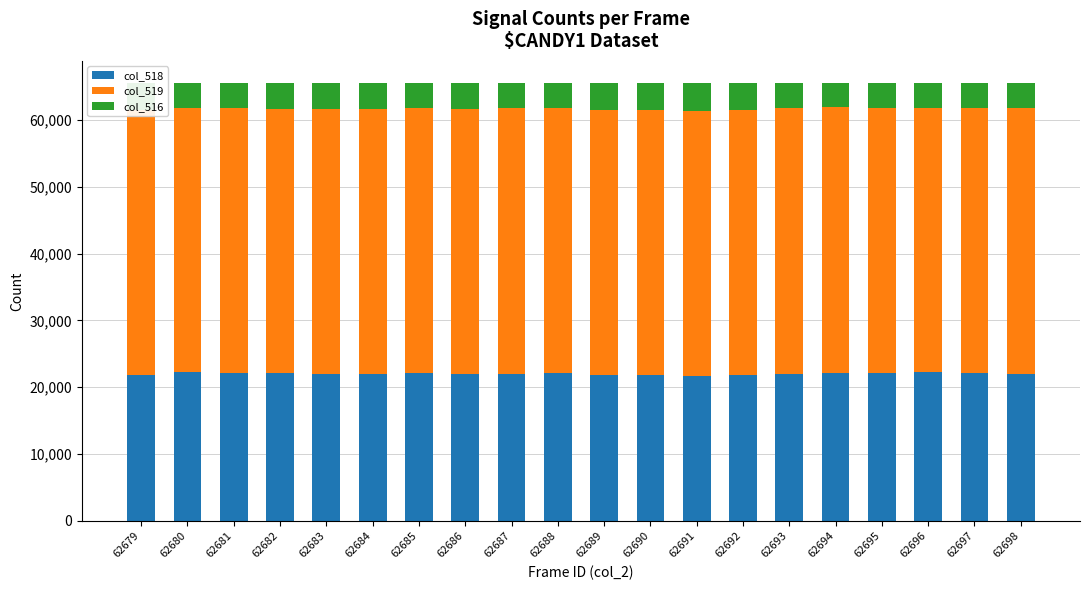

What is the total value across all series at 62687?

65535